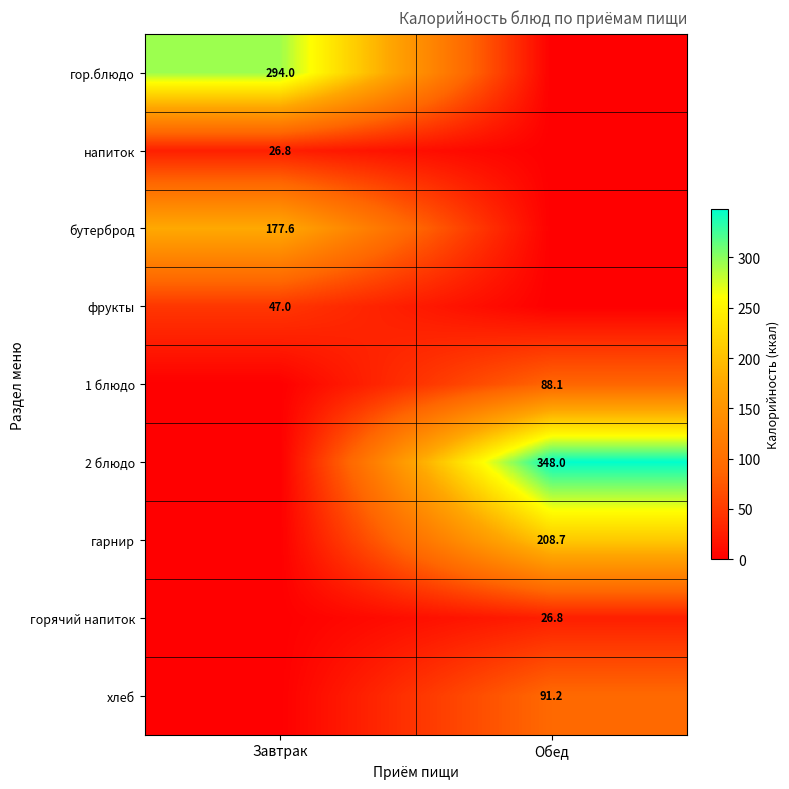

Between Обед and Завтрак, which is larger?

Завтрак